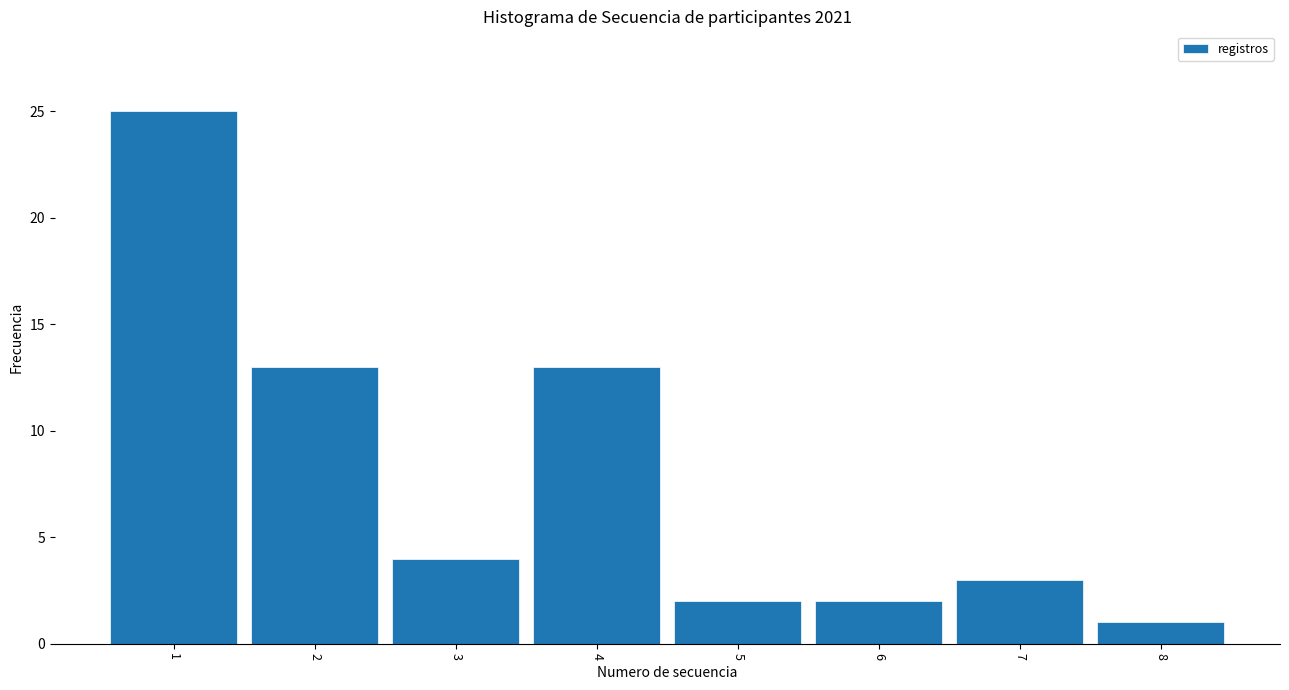

Reading left to right, list all the values displayed in this chart.

1=25	2=13	3=4	4=13	5=2	6=2	7=3	8=1